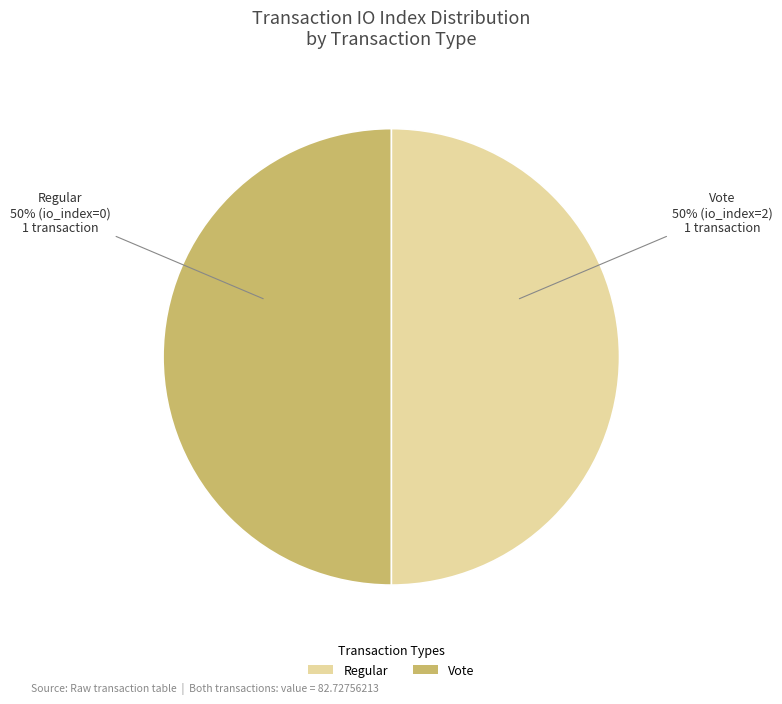

Do Vote and Regular together represent more than half of the pie?

Yes